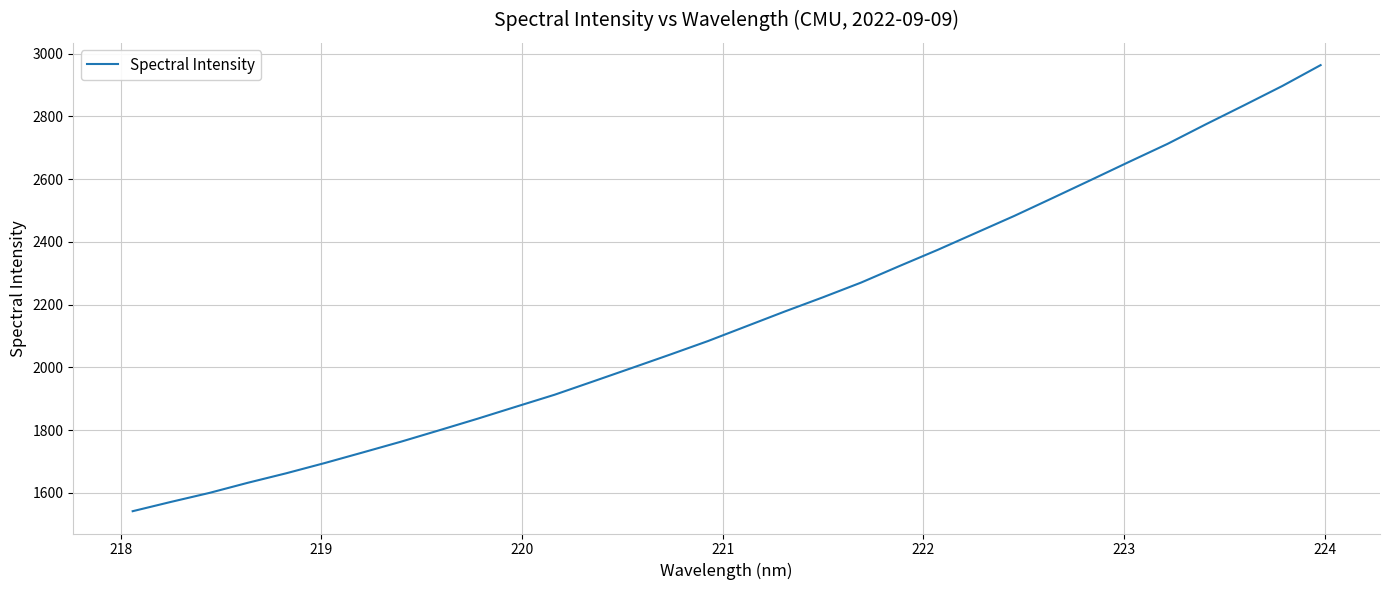

What is the difference between the maximum and minimum values?

1422.1